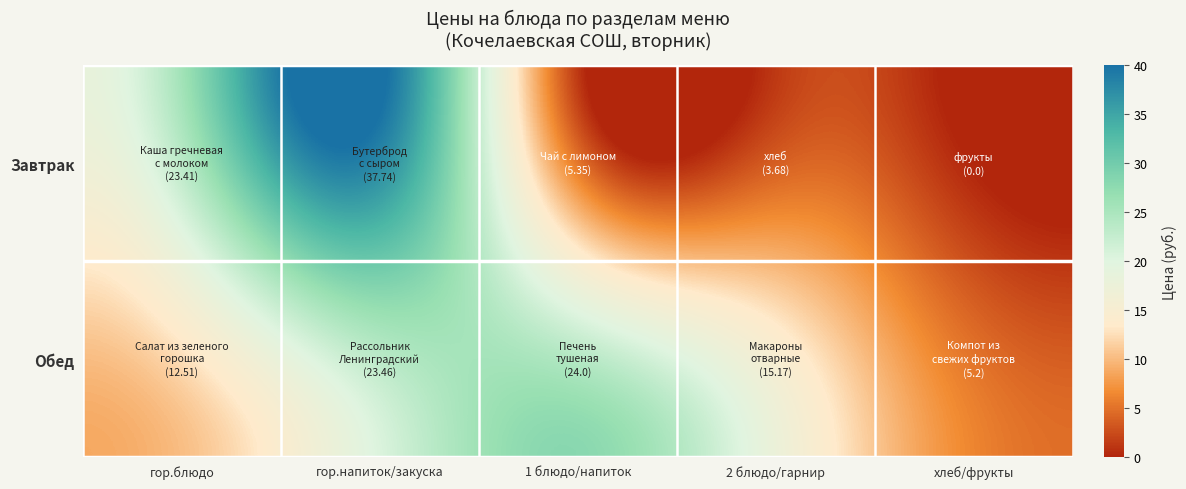

Which series has the widest spread of values?

Завтрак